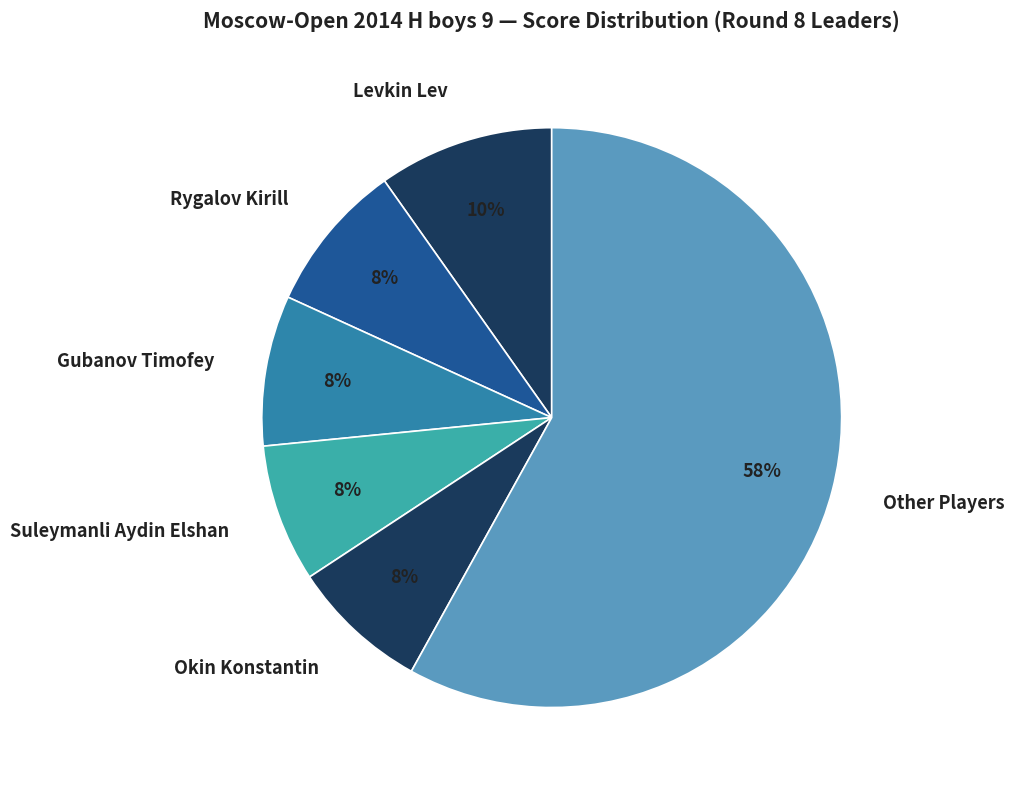

The Levkin Lev slice represents 10% of the pie. True or false?

True